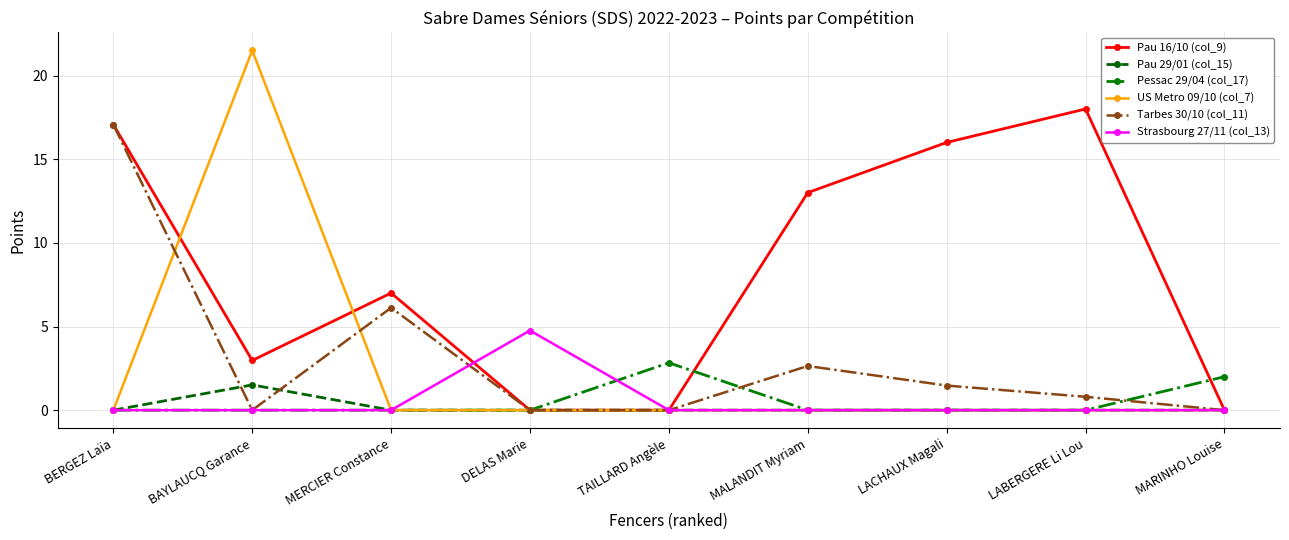

True or false: Pau 29/01 (col_15) and Tarbes 30/10 (col_11) intersect in this chart.

True